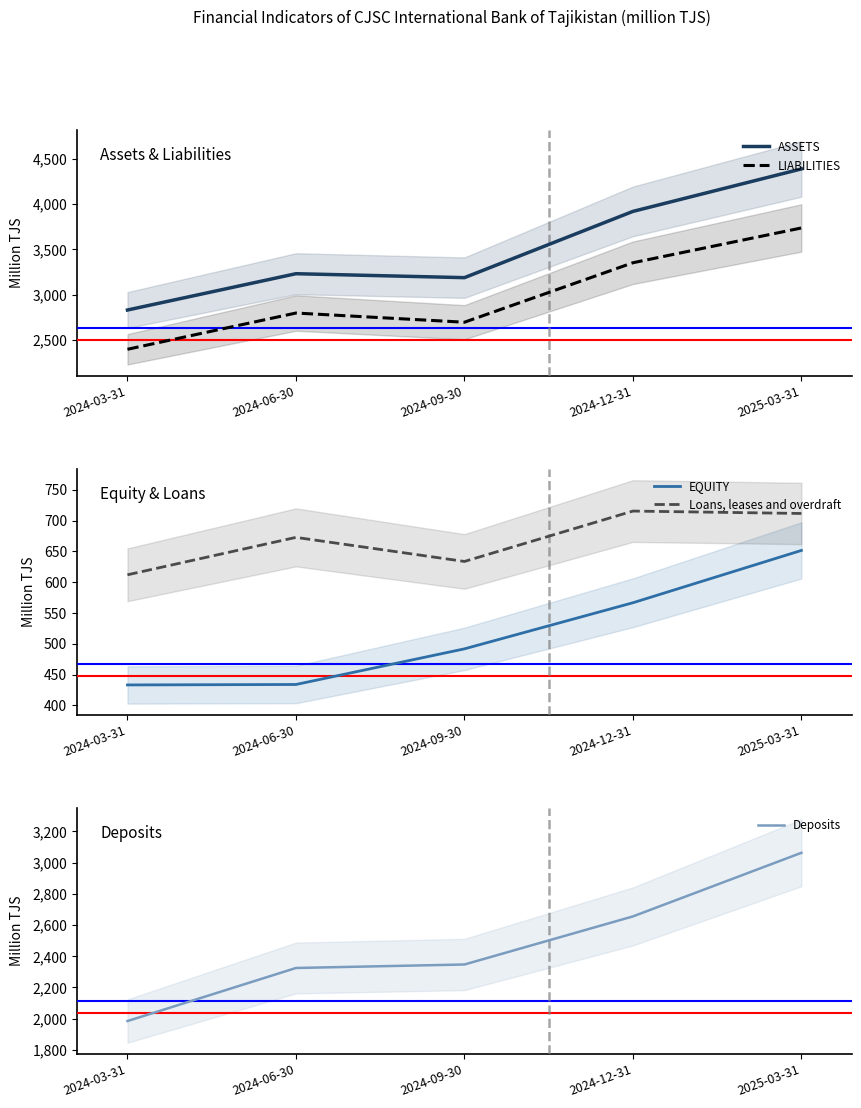

At which category is the sum across all series the highest?

2025-03-31